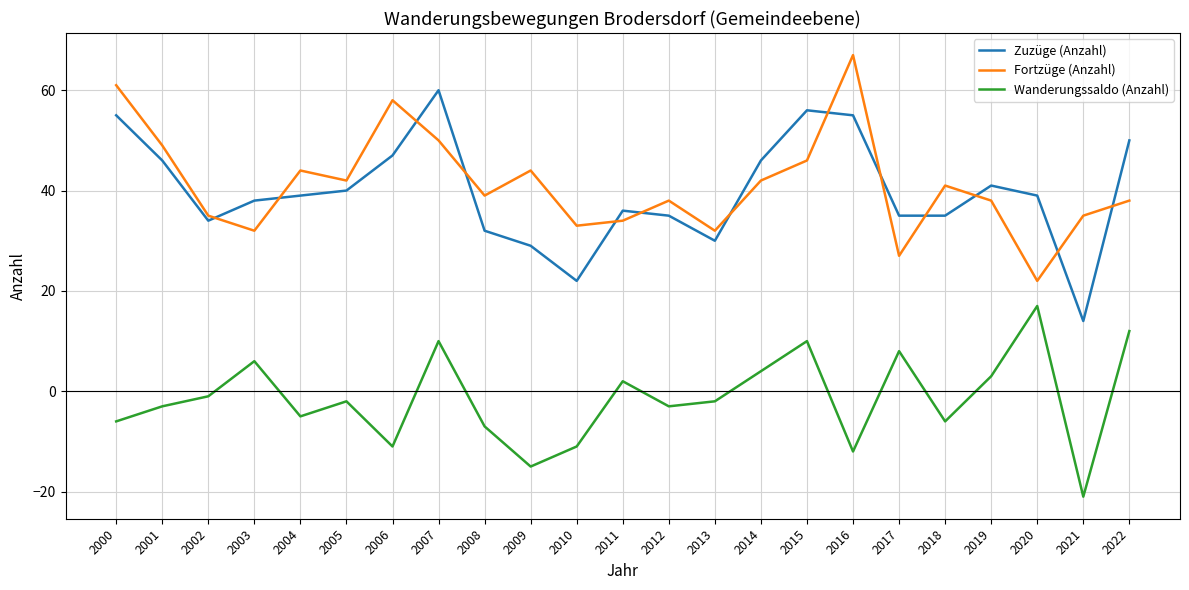

True or false: Wanderungssaldo (Anzahl) and Zuzüge (Anzahl) cross at least once.

False